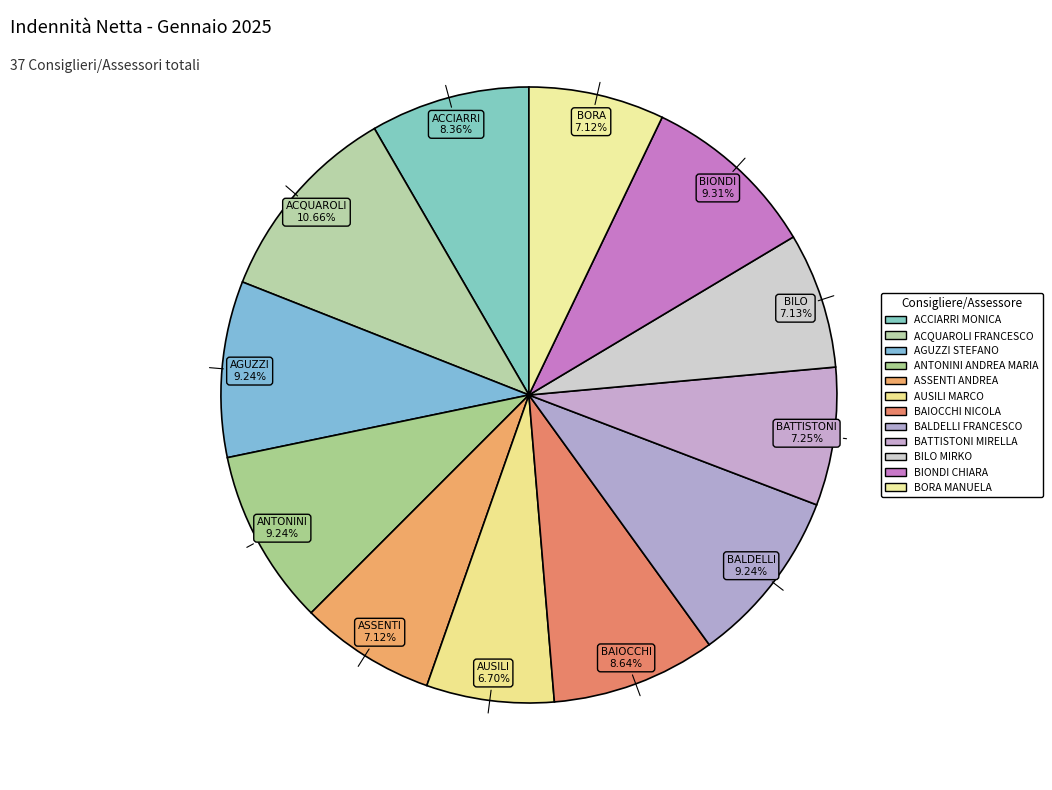

To the nearest percent, what percentage of the pie is BAIOCCHI NICOLA?

9%